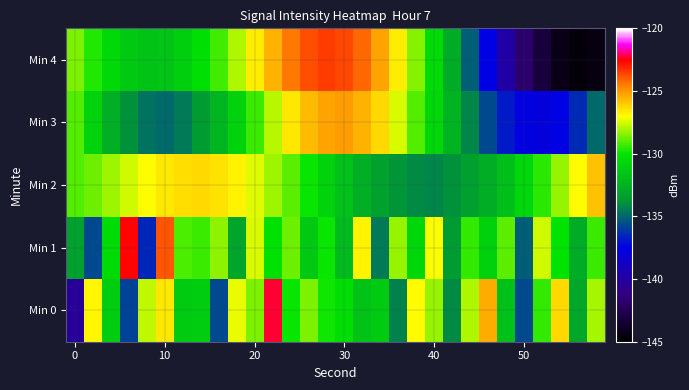

Which series has the widest spread of values?

Min 4